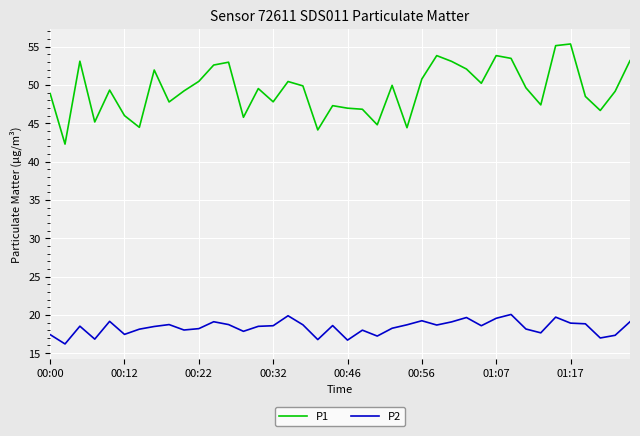

Which series has the widest spread of values?

P1